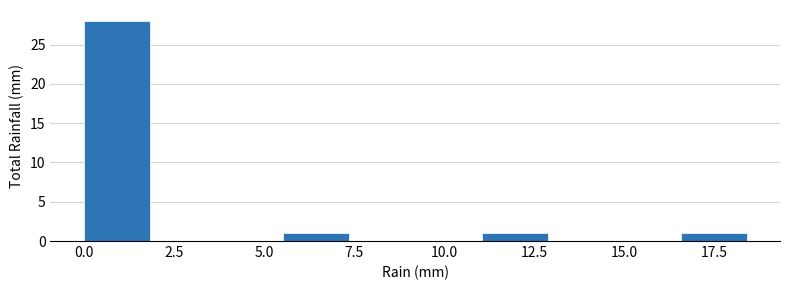

Read against the x-axis, roughly where is the centre of the tallest bar?

1.0